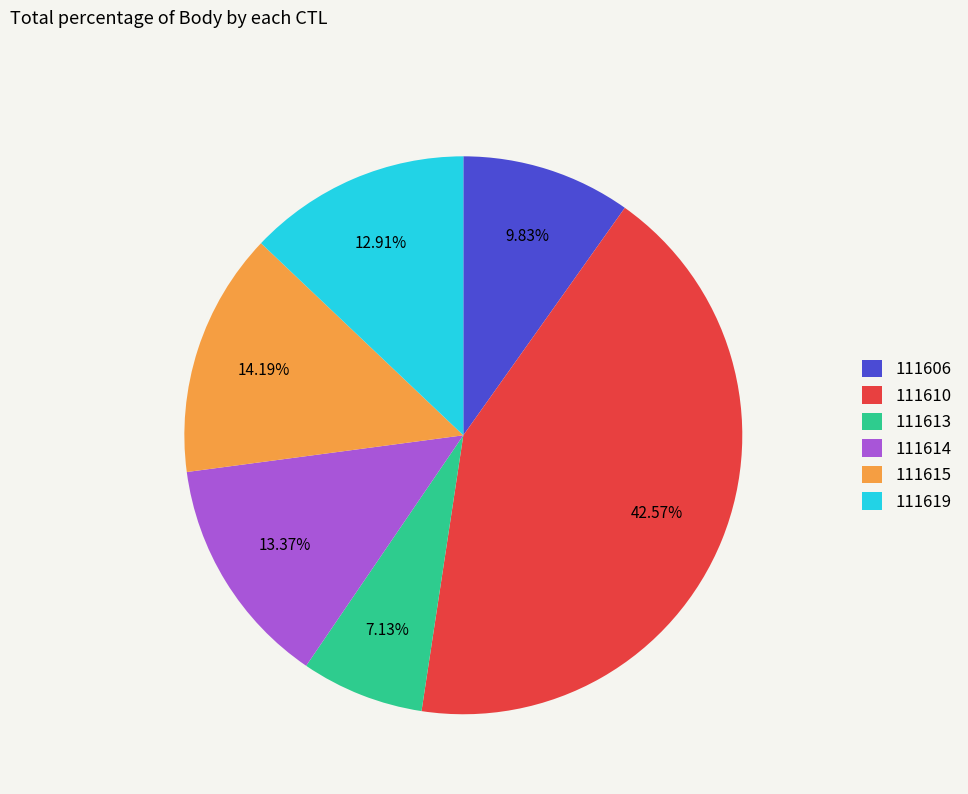

Which category has the smallest portion of the pie?

111613